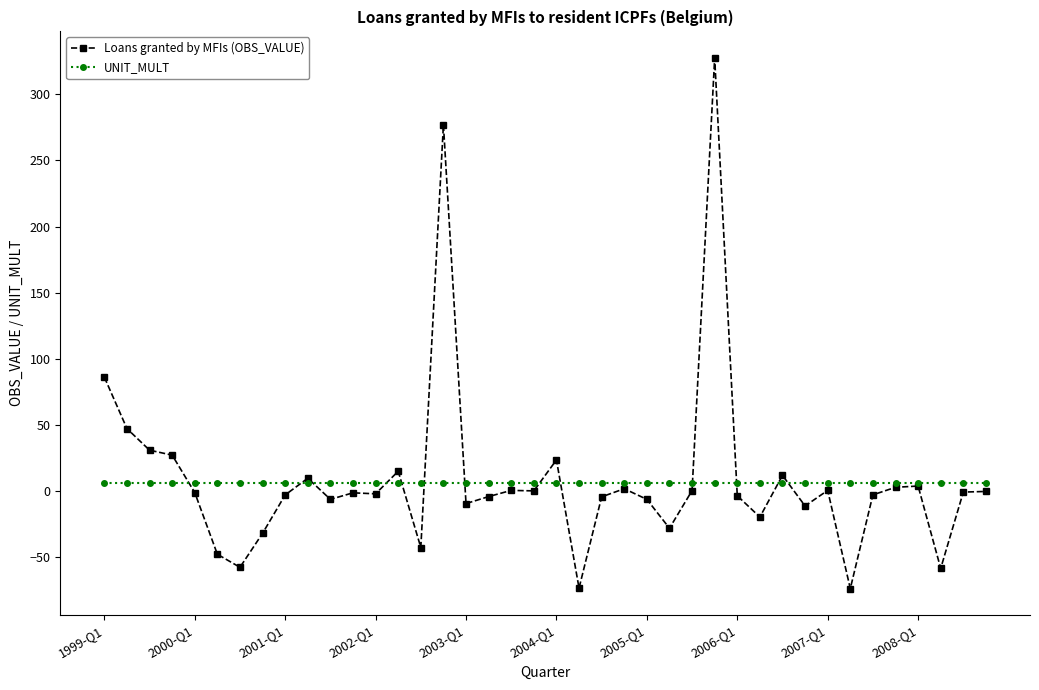

List the series in order of their peak value, highest first.

Loans granted by MFIs (OBS_VALUE), UNIT_MULT